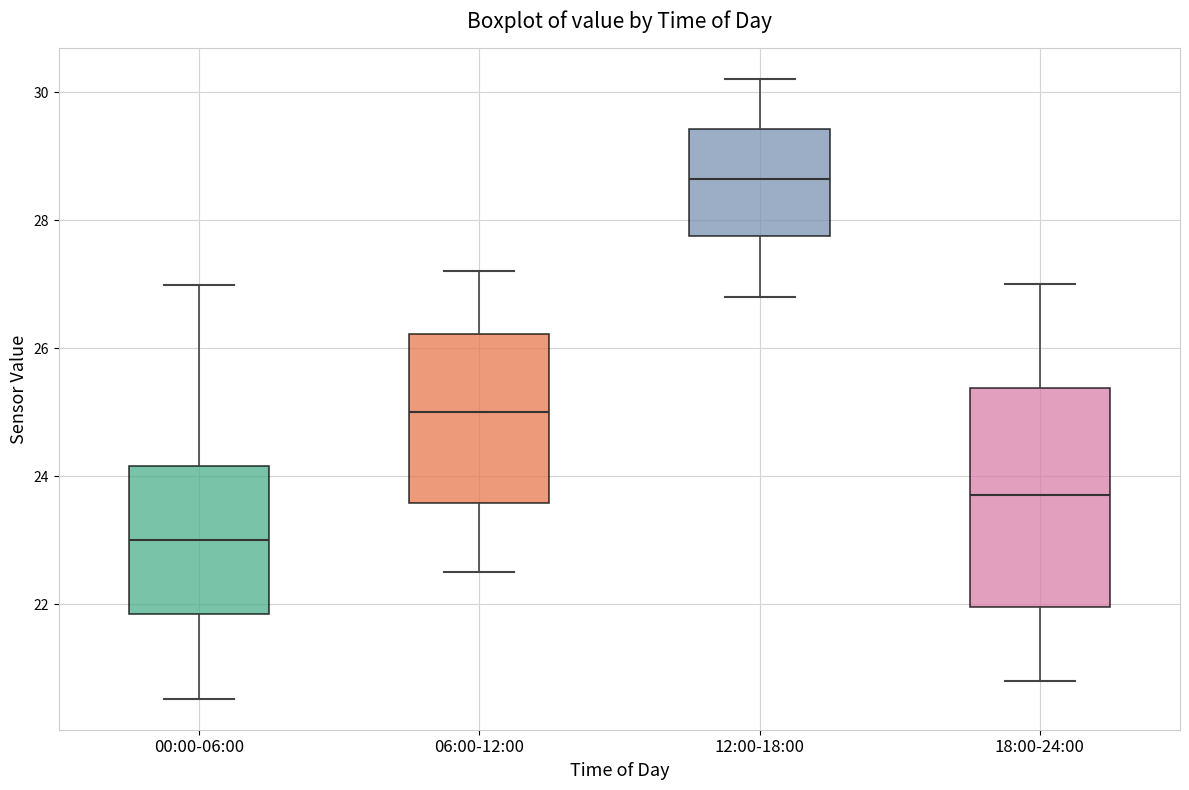

Reading left to right, read every box against the y-axis: the position of its median line, the range the box covers, and the ends of its whiskers. The values are not printed on the chart, so give them approximately, as read against the axis.

00:00-06:00: median 23.0, box 21.8 to 24.2, whiskers 20.6 to 27.0
06:00-12:00: median 25.0, box 23.6 to 26.2, whiskers 22.6 to 27.2
12:00-18:00: median 28.6, box 27.8 to 29.4, whiskers 26.8 to 30.2
18:00-24:00: median 23.8, box 22.0 to 25.4, whiskers 20.8 to 27.0